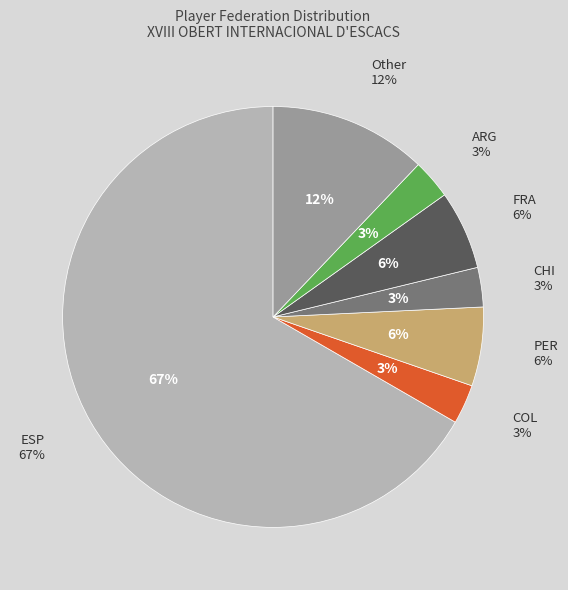

Which has a higher value, CHI or COL?

CHI